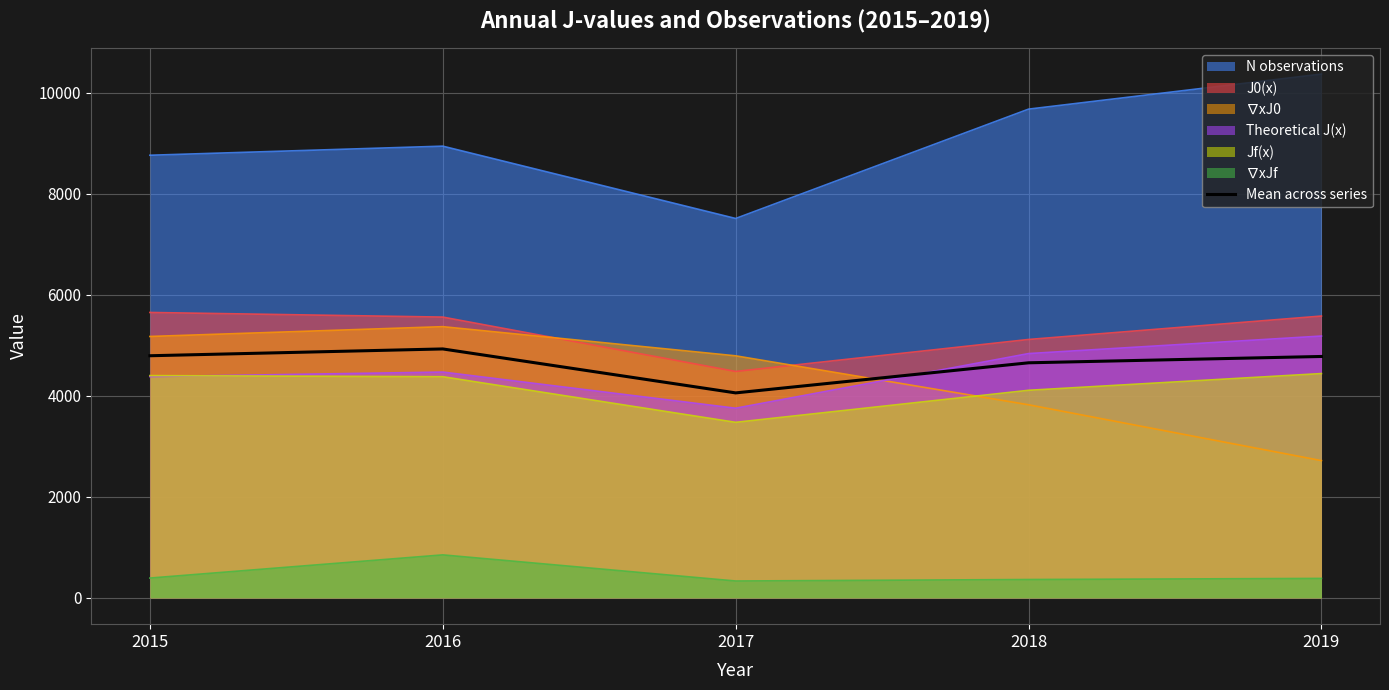

Count the number of data series in this chart.

7